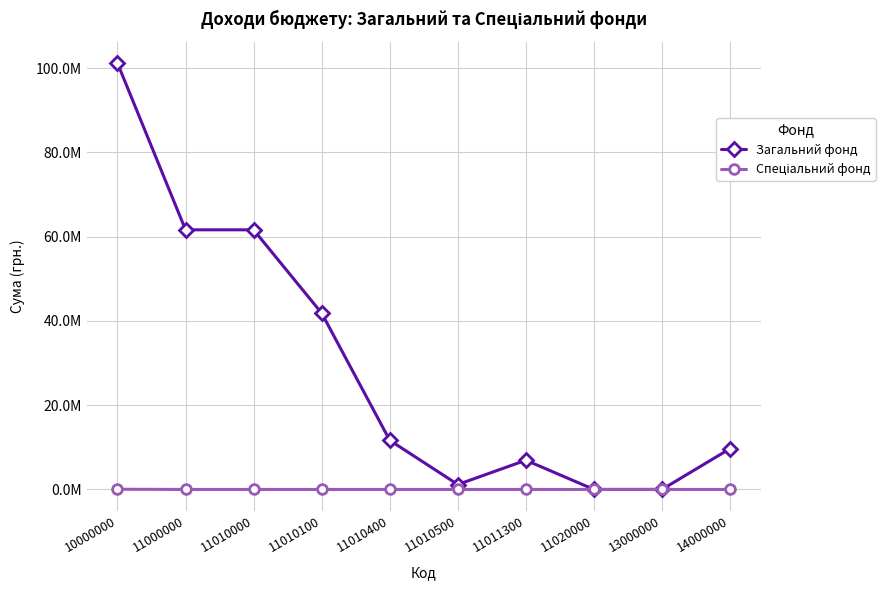

In Загальний фонд, how many points are lower than both neighbors (excluding endpoints)?

2